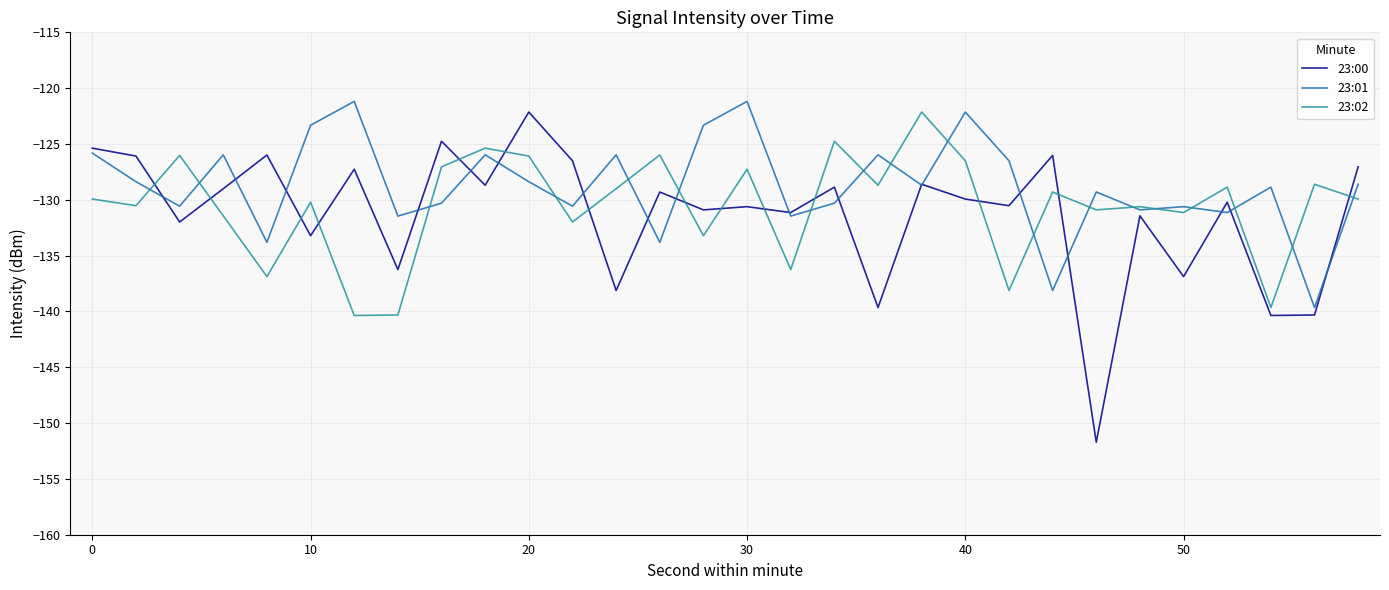

After their last crossing, which series has the higher values: 23:00 or 23:02?

23:00